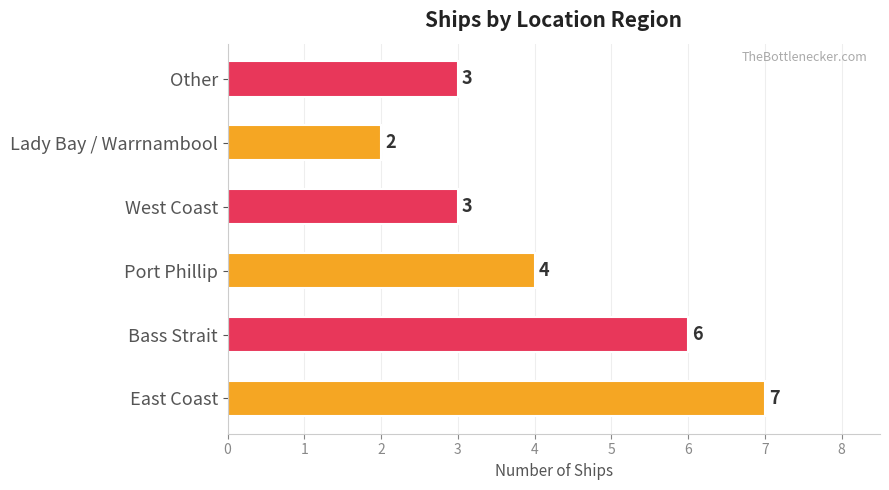

Count the values in the range 3 to 6.

4